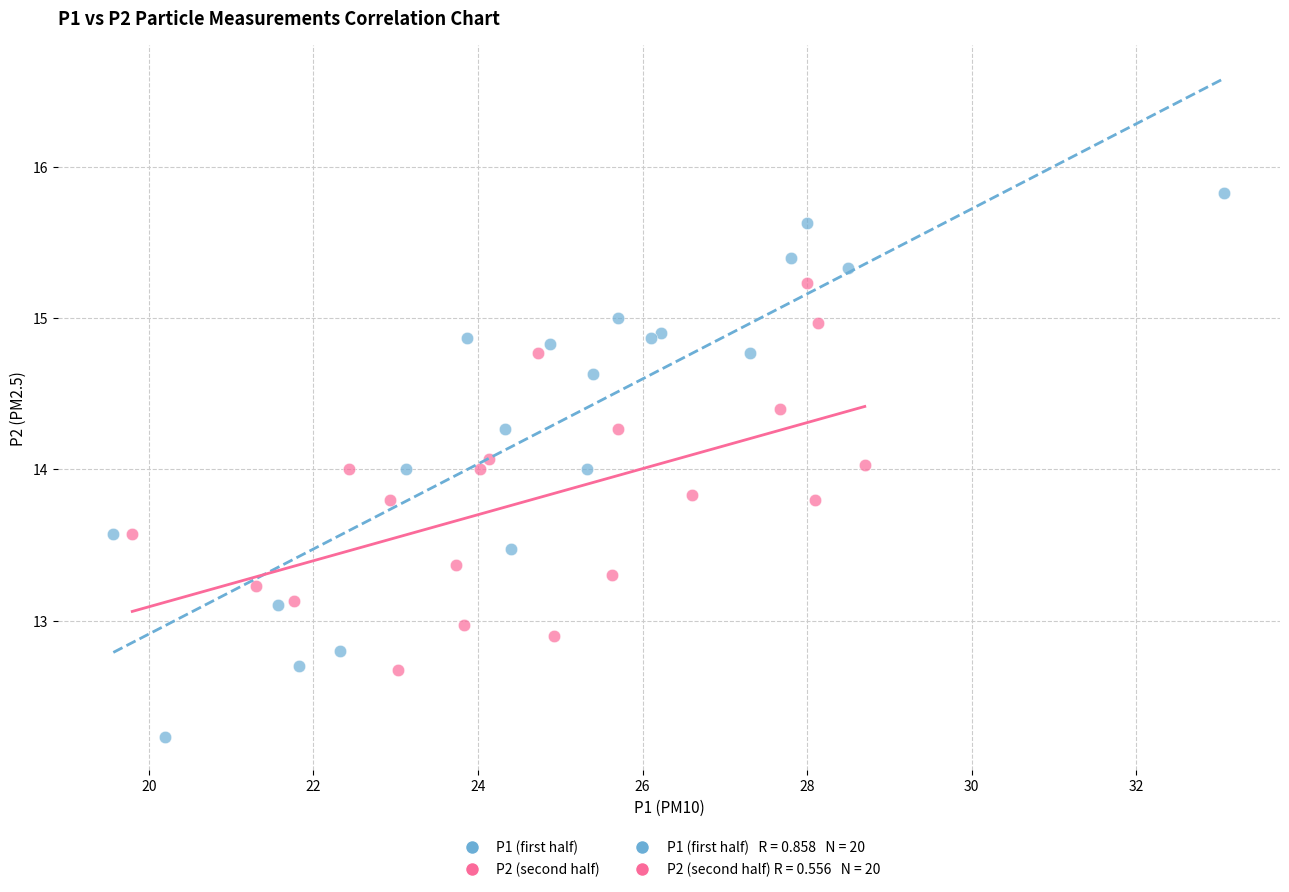

Which series has the widest spread of Y values?

P1 (first half)